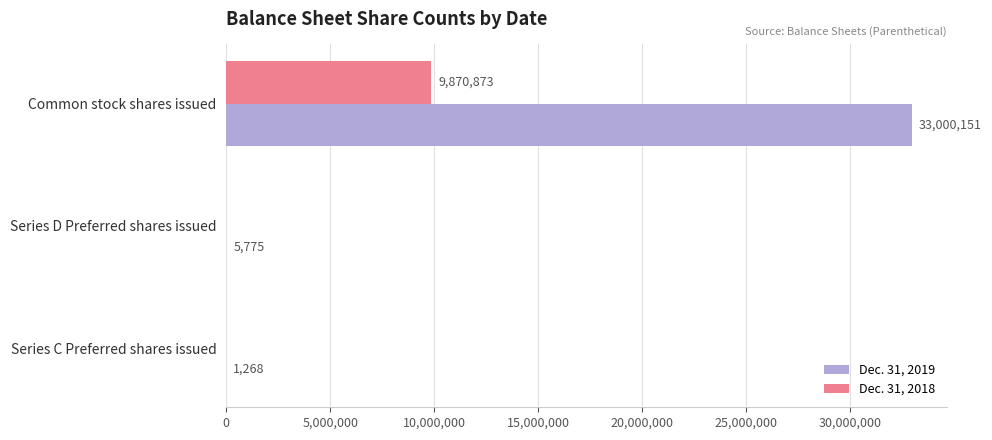

What is the average value of the Dec. 31, 2019 series?

11002398